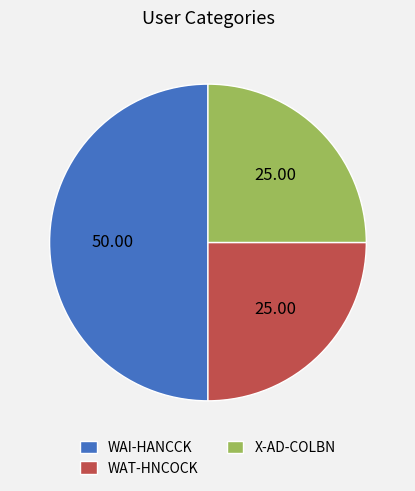

Which slice is the largest?

WAI-HANCCK